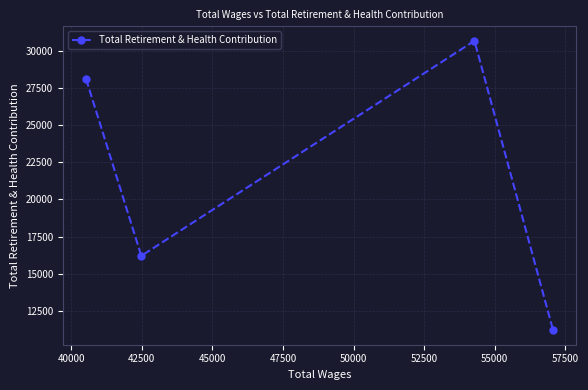

What is the value of the 4th point from the left?

11185